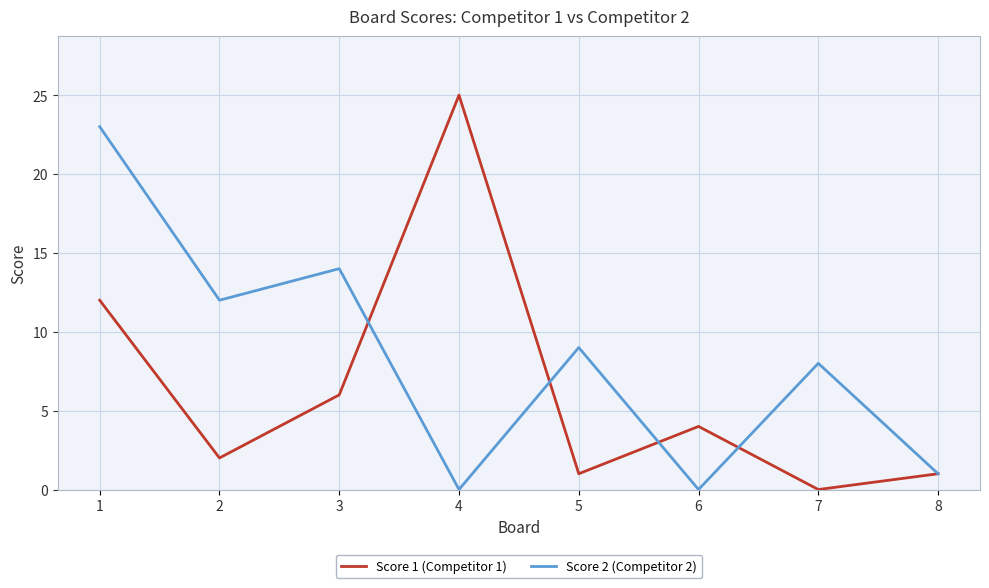

List the series in order of their peak value, lowest first.

Score 2 (Competitor 2), Score 1 (Competitor 1)